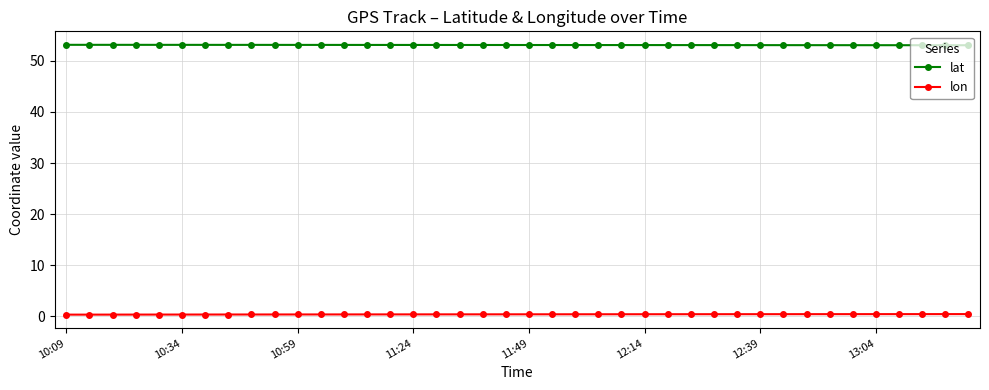

True or false: lon and lat cross at least once.

False